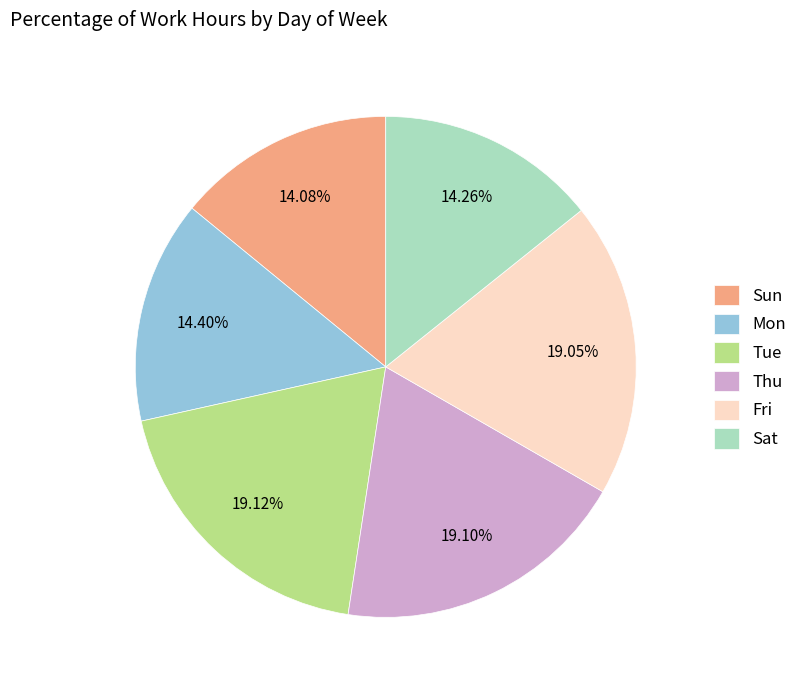

Does any single category account for the majority?

No